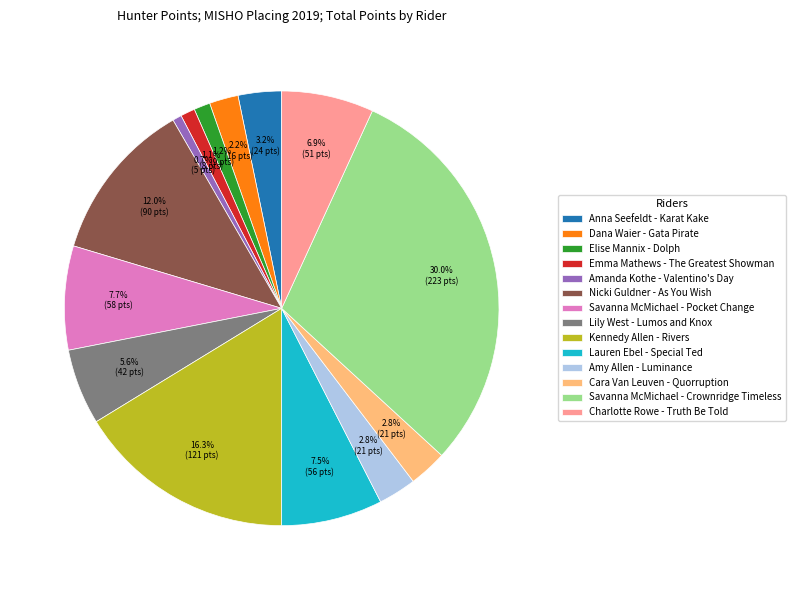

Do Emma Mathews - The Greatest Showman and Lily West - Lumos and Knox together represent more than half of the pie?

No